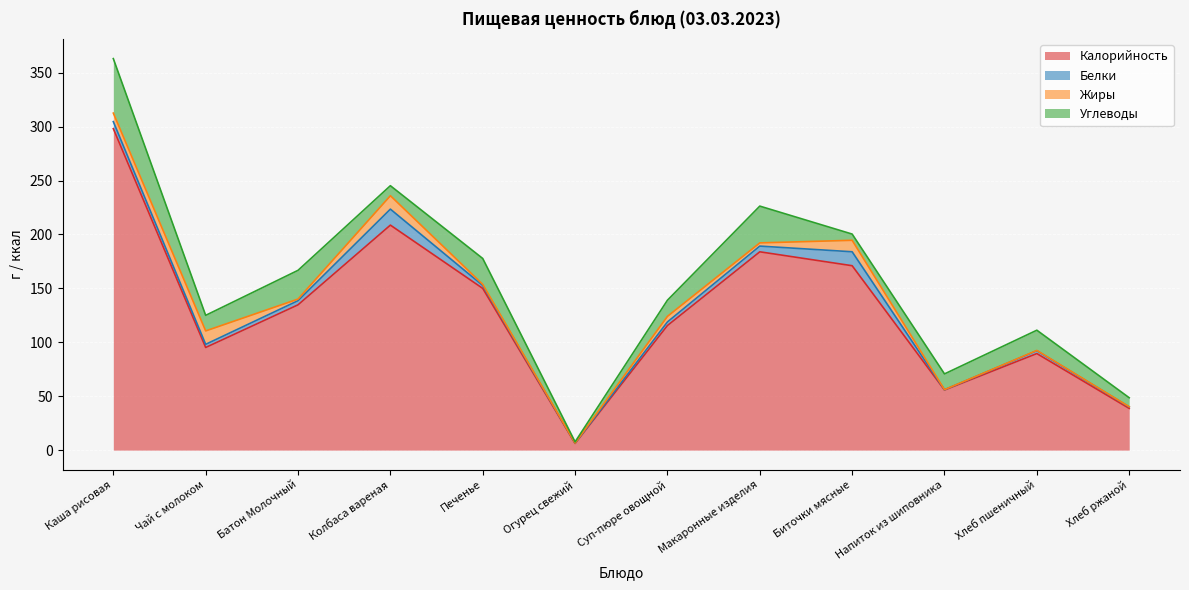

Where is Калорийность nearest to the value 152?

Печенье